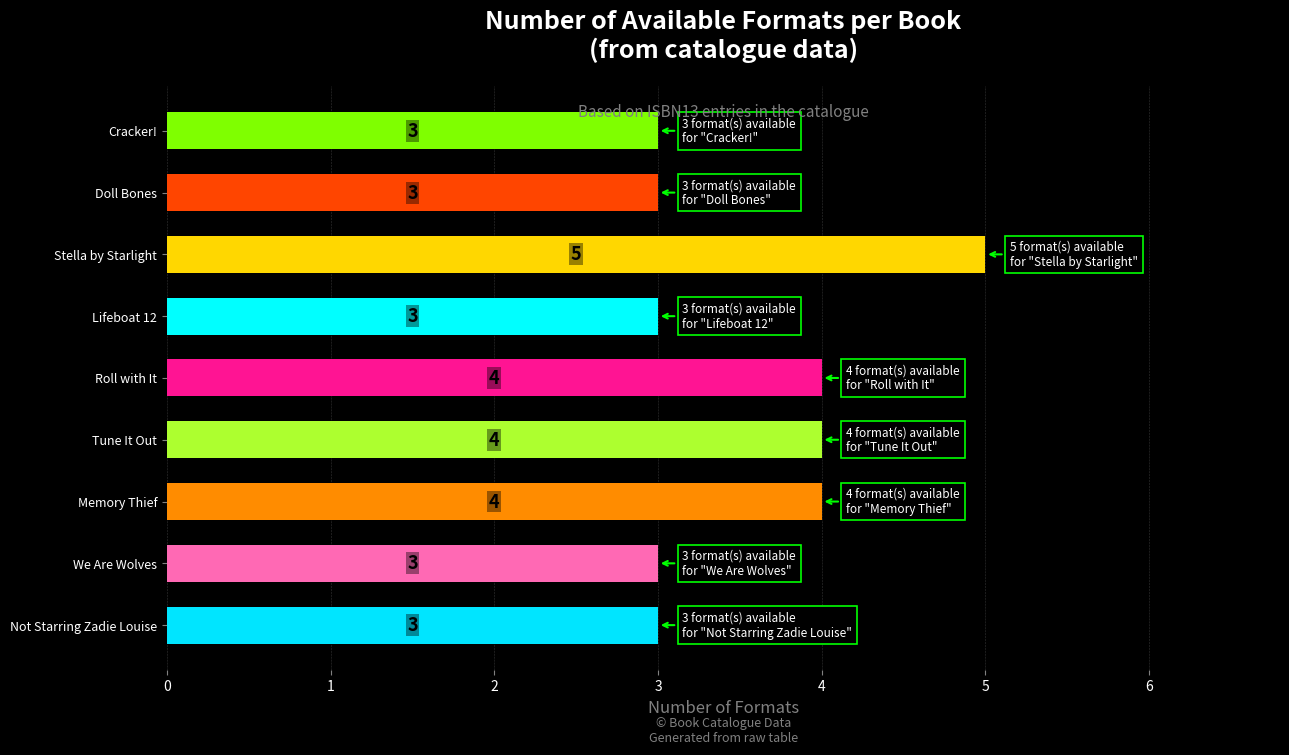

Is it true that the value at Tune It Out is 4?

True